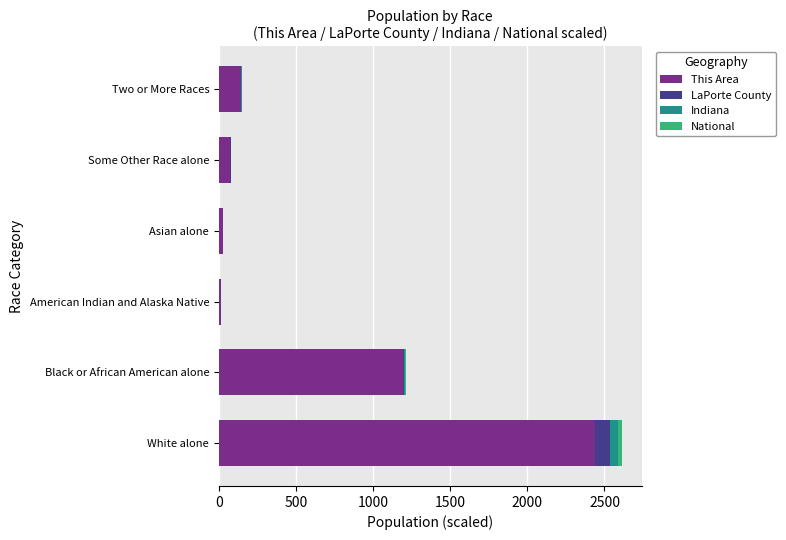

What is the highest value of the This Area series?

2440.0